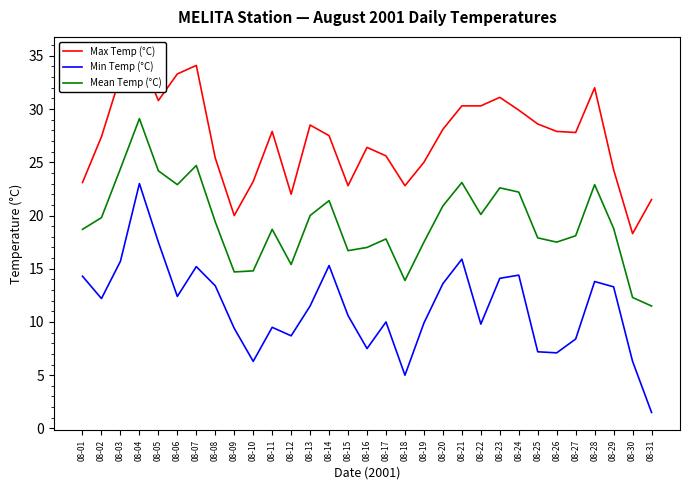

Reading right to left, what are all the values shown in this chart?

Max Temp (°C): 21.5	18.3	24.3	32.0	27.8	27.9	28.6	29.9	31.1	30.3	30.3	28.1	25.0	22.8	25.6	26.4	22.8	27.5	28.5	22.0	27.9	23.2	20.0	25.4	34.1	33.3	30.8	35.1	33.1	27.4	23.1
Min Temp (°C): 1.5	6.3	13.3	13.8	8.4	7.1	7.2	14.4	14.1	9.8	15.9	13.6	9.9	5.0	10.0	7.5	10.6	15.3	11.5	8.7	9.5	6.3	9.4	13.4	15.2	12.4	17.5	23.0	15.7	12.2	14.3
Mean Temp (°C): 11.5	12.3	18.8	22.9	18.1	17.5	17.9	22.2	22.6	20.1	23.1	20.9	17.5	13.9	17.8	17.0	16.7	21.4	20.0	15.4	18.7	14.8	14.7	19.4	24.7	22.9	24.2	29.1	24.4	19.8	18.7